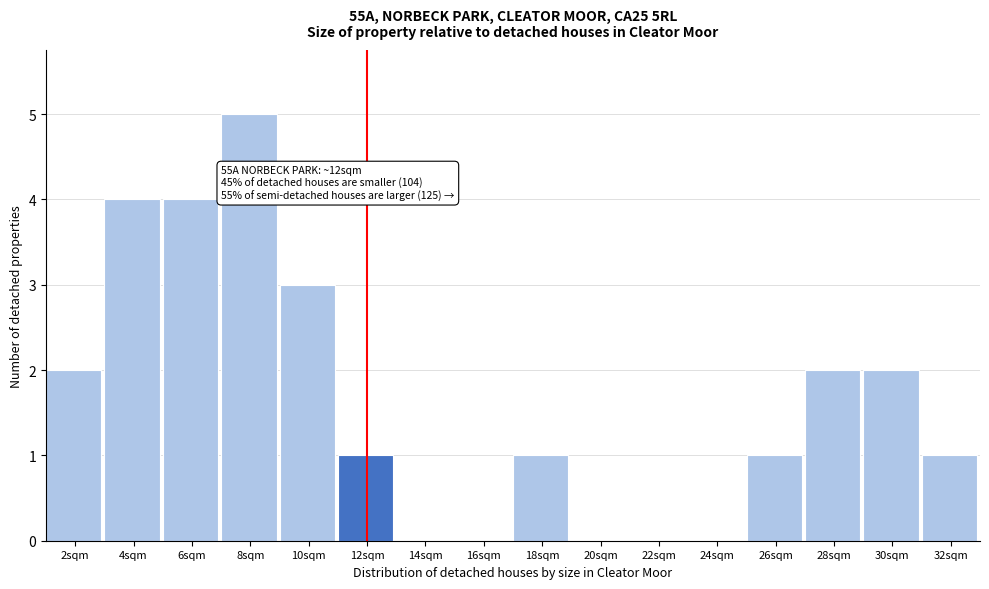

Which range on the x-axis has the tallest bar?

7 to 9